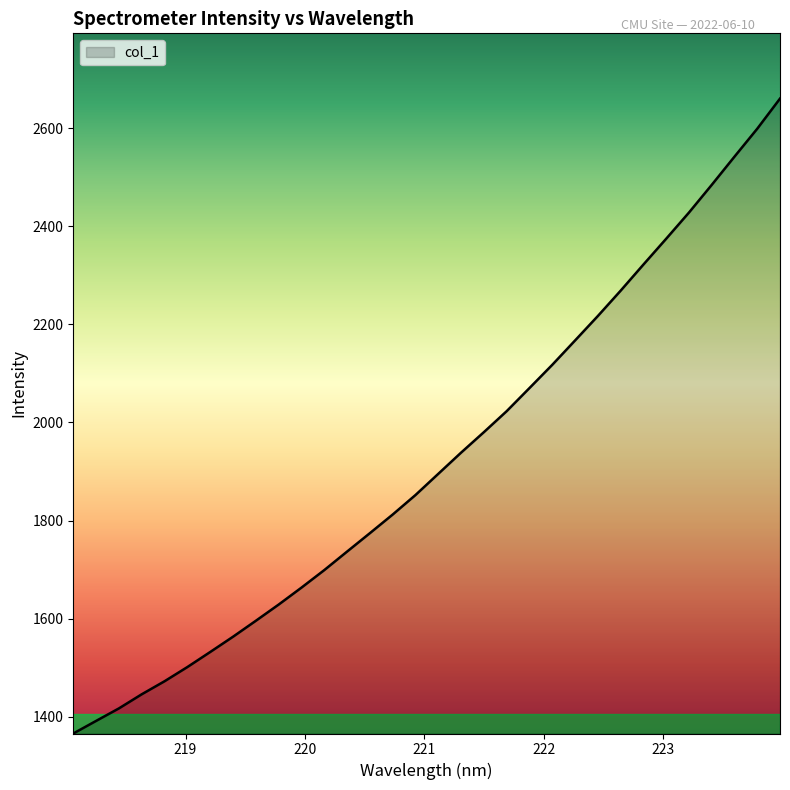

Count the number of categories in the chart.

32